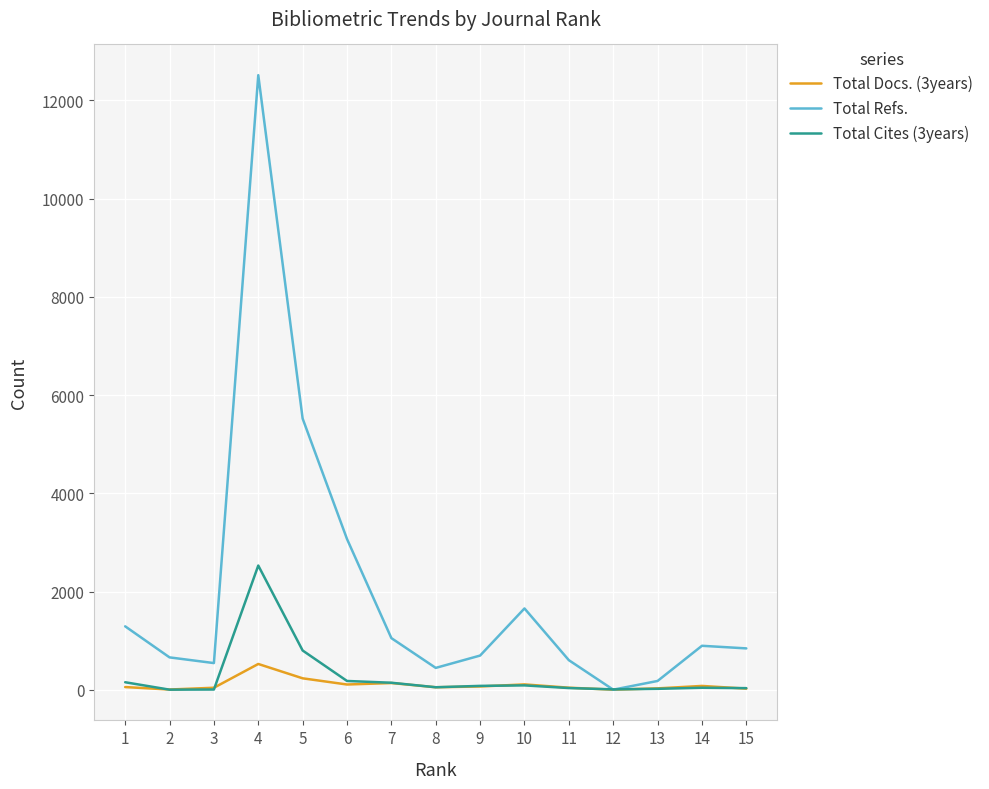

Is the value of Total Refs. at 10 greater than the value of Total Docs. (3years) at 10?

Yes